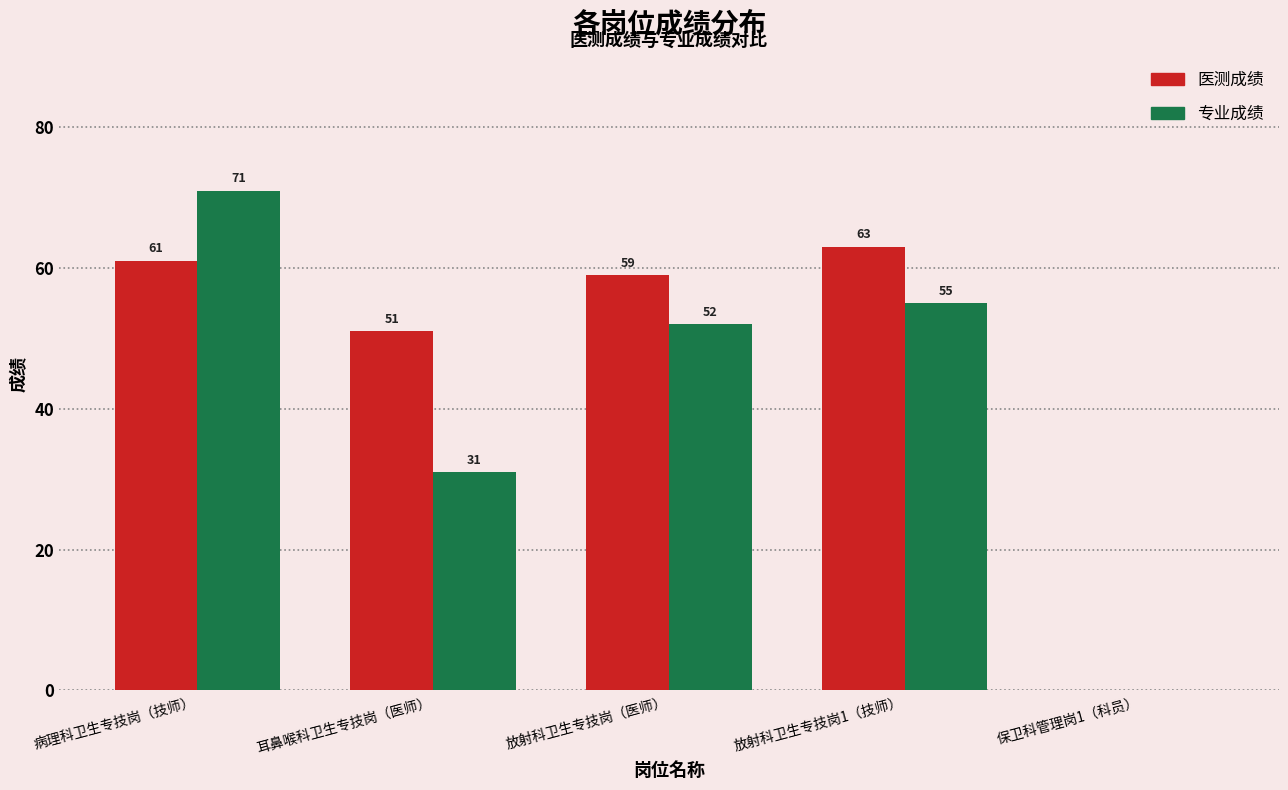

What is the total value across all series at 病理科卫生专技岗（技师）?

132